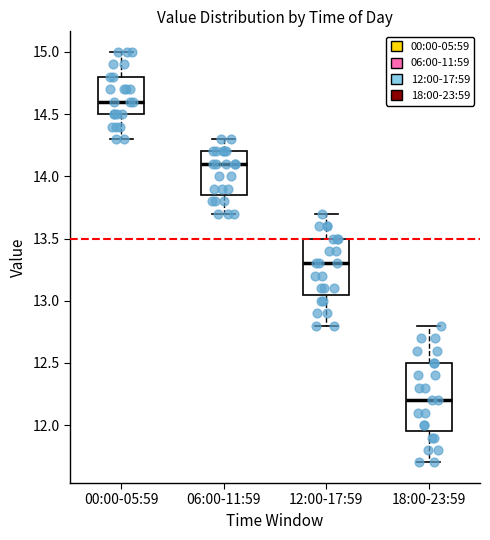

Which box's median line is the highest?

00:00-05:59